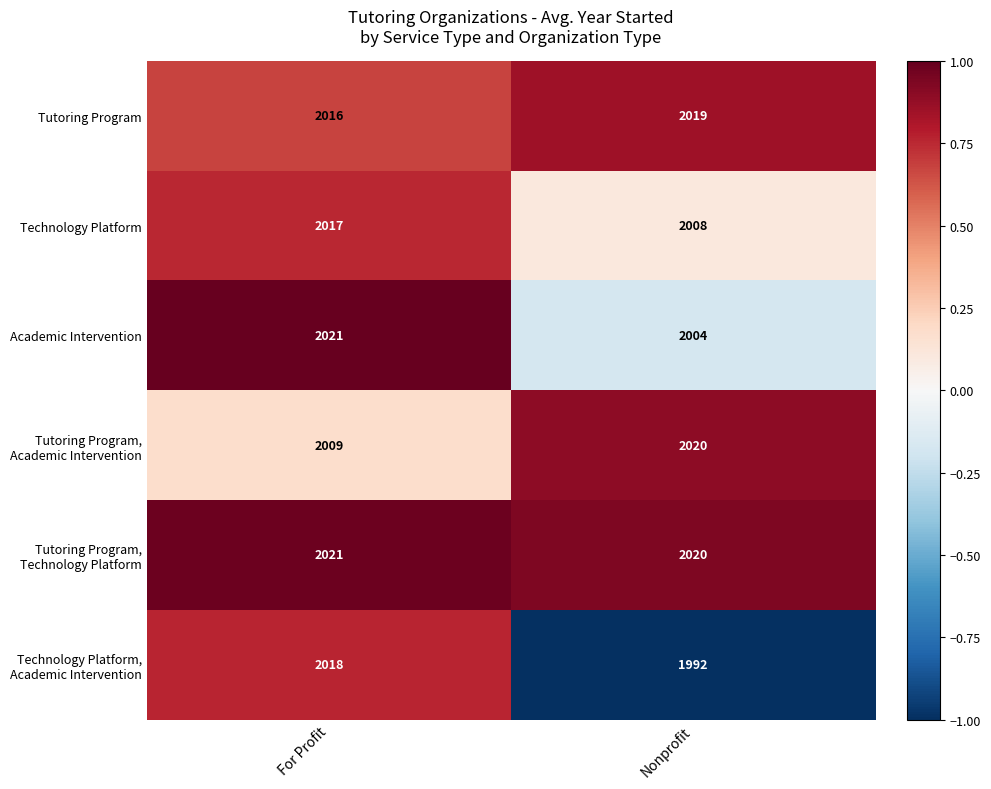

What is the difference between the Technology Platform values at Nonprofit and For Profit?

9